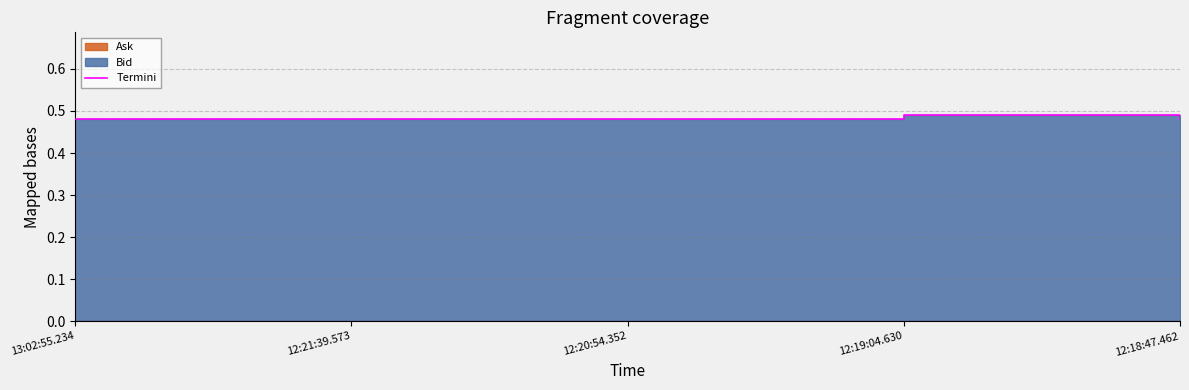

What is the average value?

0.5